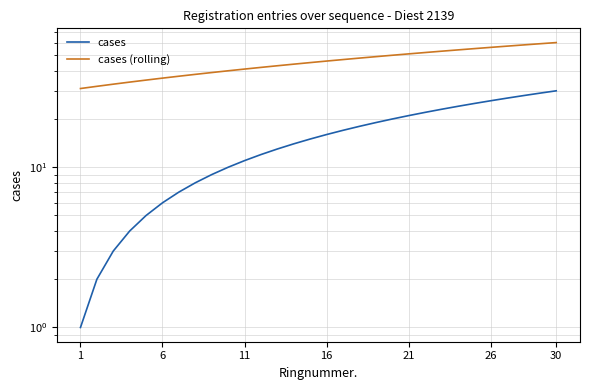

What is the value of the cases point at the 29th from the left?

29